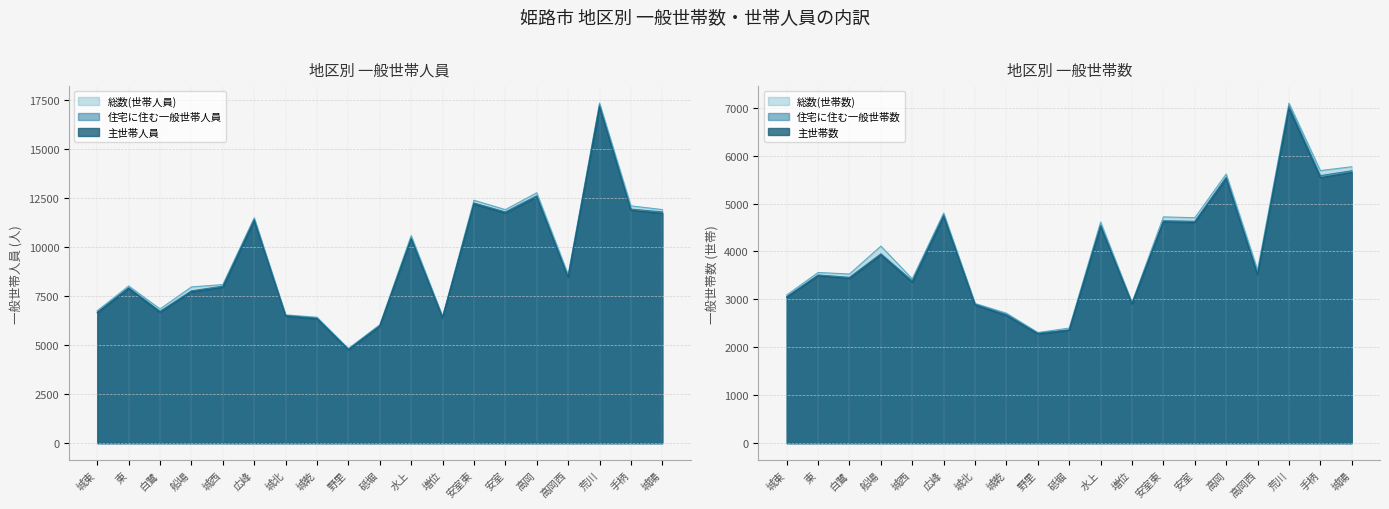

What is the sum of all 主世帯数 values?

75998